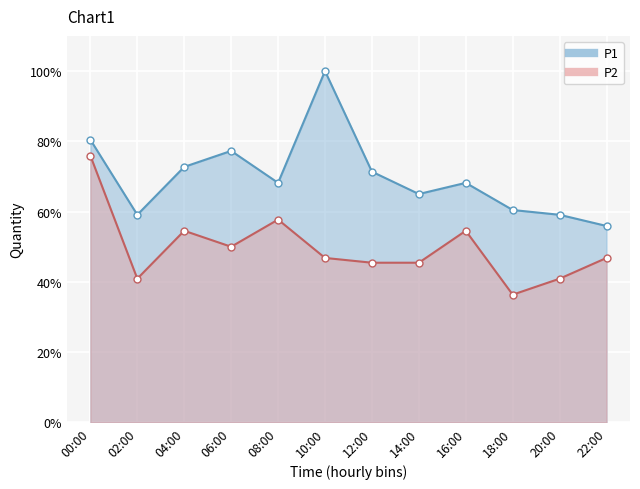

Between 12:00 and 18:00, which series saw the biggest shift?

P1